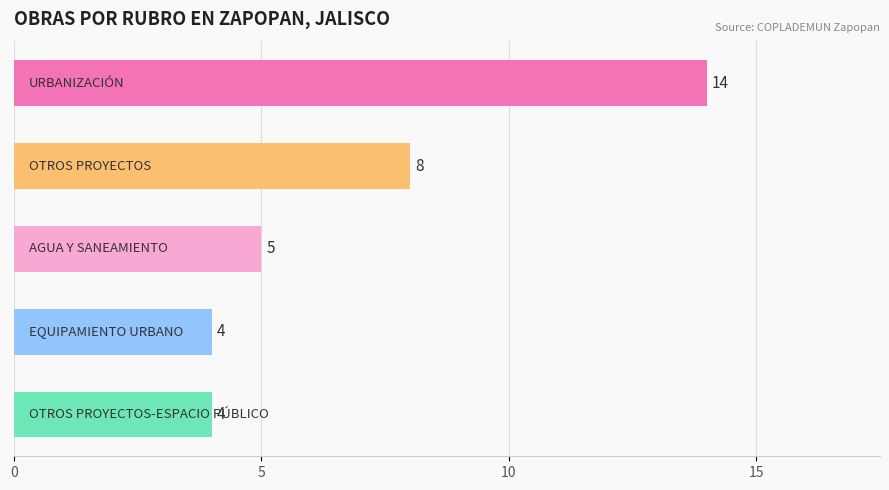

Reading top to bottom, extract all data points from this chart.

14	8	5	4	4